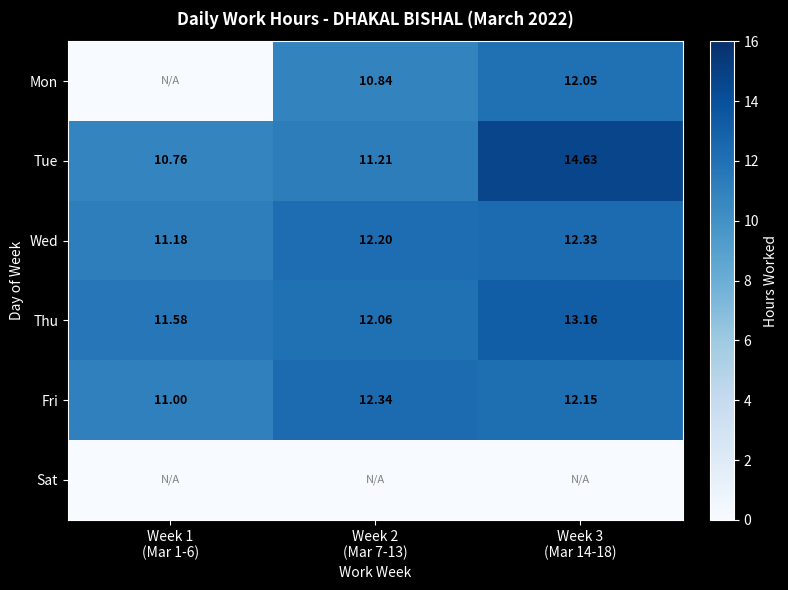

How many data points does each series have?

3